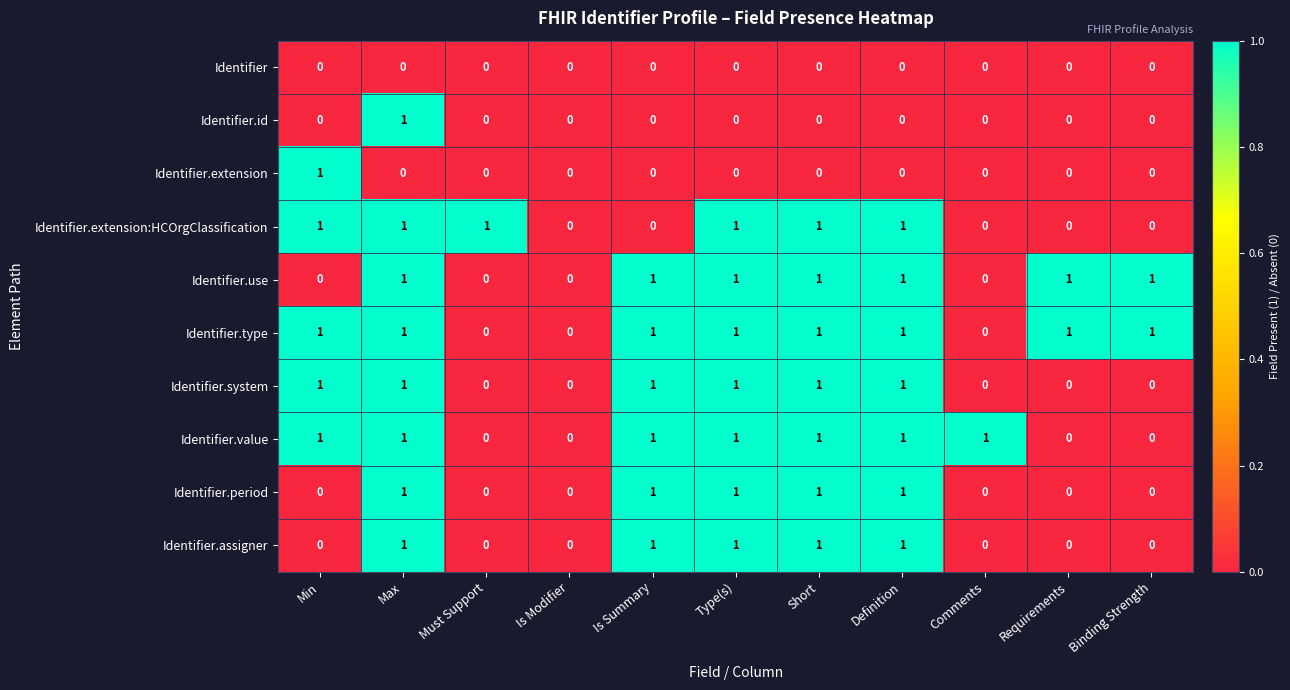

How many Identifier.value values are between 0 and 1?

11